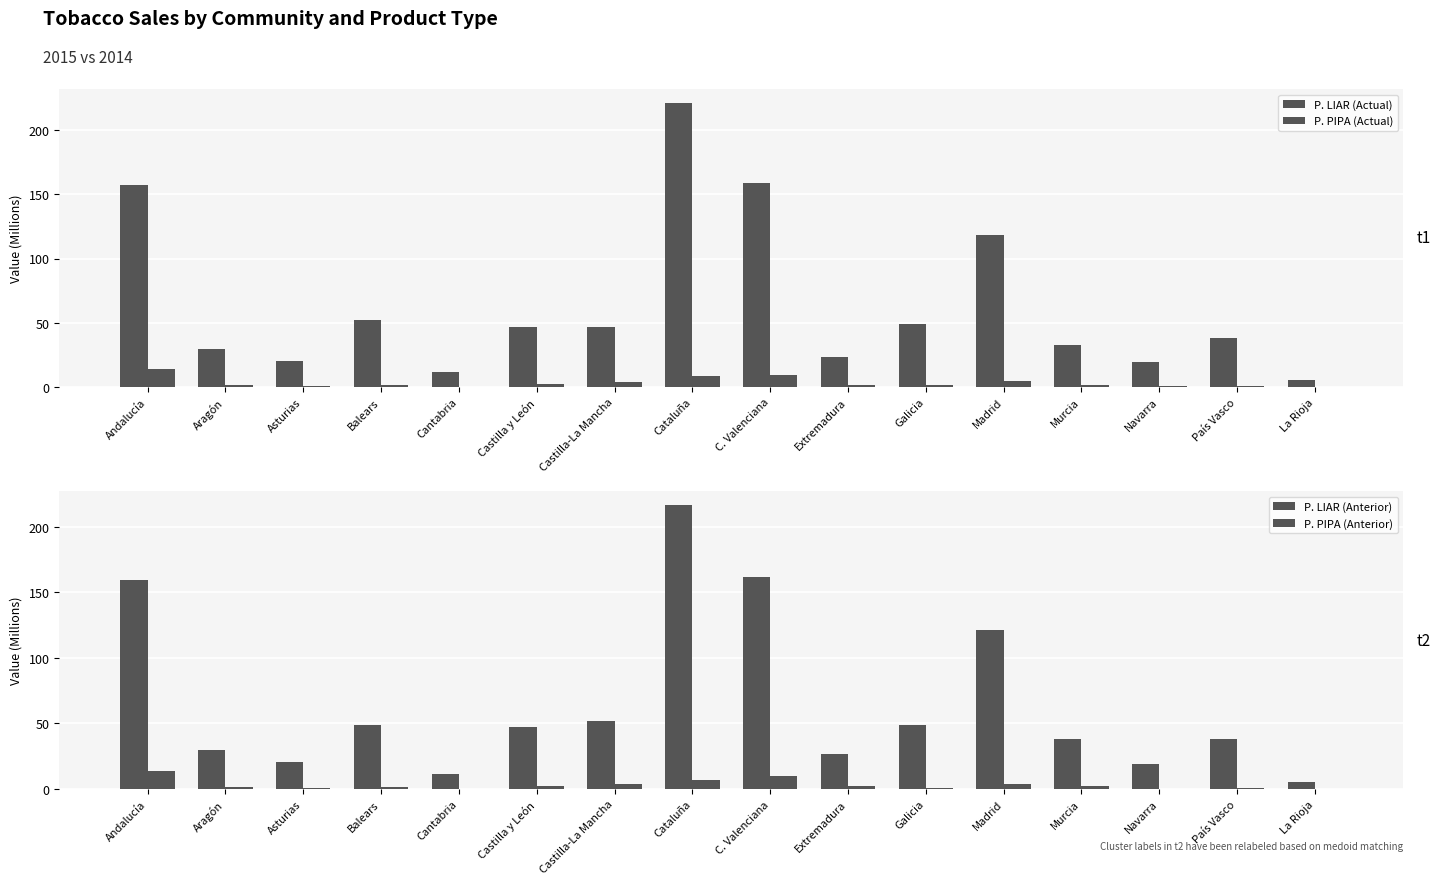

Which category has the highest value in the P. PIPA (Anterior) series?

Andalucía